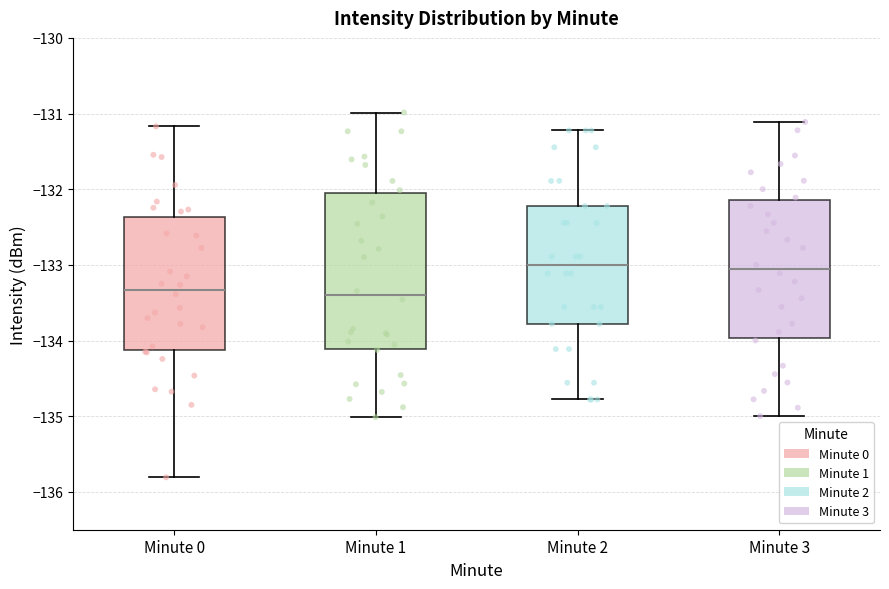

Reading left to right, read every box against the y-axis: the position of its median line, the range the box covers, and the ends of its whiskers. The values are not printed on the chart, so give them approximately, as read against the axis.

Minute 0: median -133.3, box -134.1 to -132.4, whiskers -135.8 to -131.2
Minute 1: median -133.4, box -134.1 to -132.1, whiskers -135.0 to -131.0
Minute 2: median -133.0, box -133.8 to -132.2, whiskers -134.8 to -131.2
Minute 3: median -133.1, box -134.0 to -132.1, whiskers -135.0 to -131.1